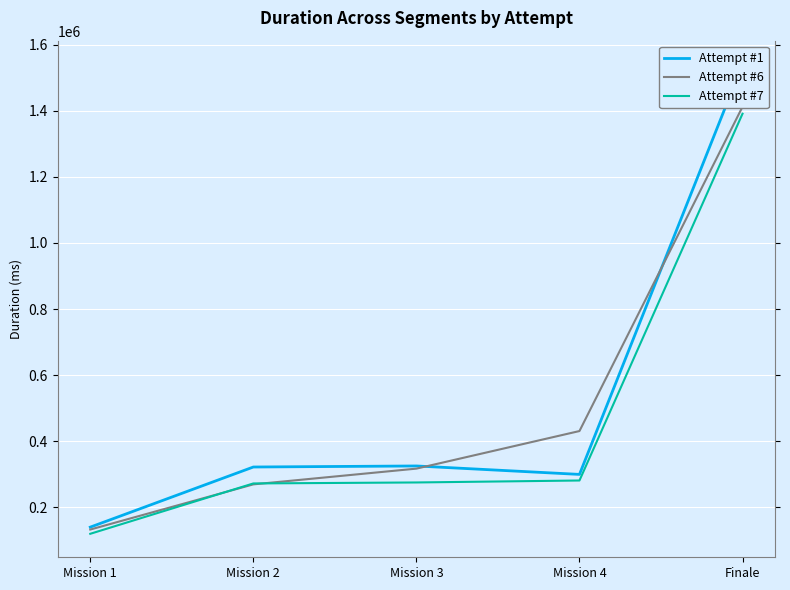

Reading left to right, what are all the values shown in this chart?

Attempt #1: Mission 1=139750	Mission 2=321777	Mission 3=324950	Mission 4=299399	Finale=1541461
Attempt #6: Mission 1=132470	Mission 2=269243	Mission 3=316891	Mission 4=430657	Finale=1412519
Attempt #7: Mission 1=119590	Mission 2=272027	Mission 3=275003	Mission 4=280947	Finale=1391361